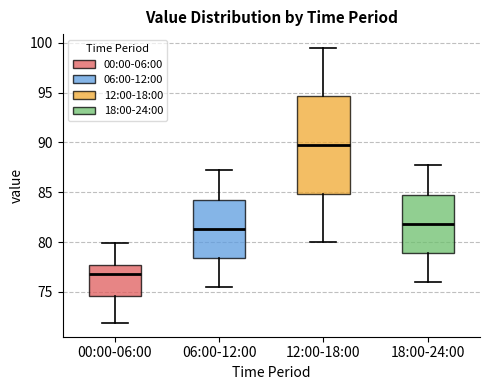

Reading left to right, read every box against the y-axis: the position of its median line, the range the box covers, and the ends of its whiskers. The values are not printed on the chart, so give them approximately, as read against the axis.

00:00-06:00: median 77.0, box 74.5 to 77.5, whiskers 72.0 to 80.0
06:00-12:00: median 81.5, box 78.5 to 84.5, whiskers 75.5 to 87.0
12:00-18:00: median 90.0, box 85.0 to 94.5, whiskers 80.0 to 99.5
18:00-24:00: median 82.0, box 79.0 to 85.0, whiskers 76.0 to 87.5